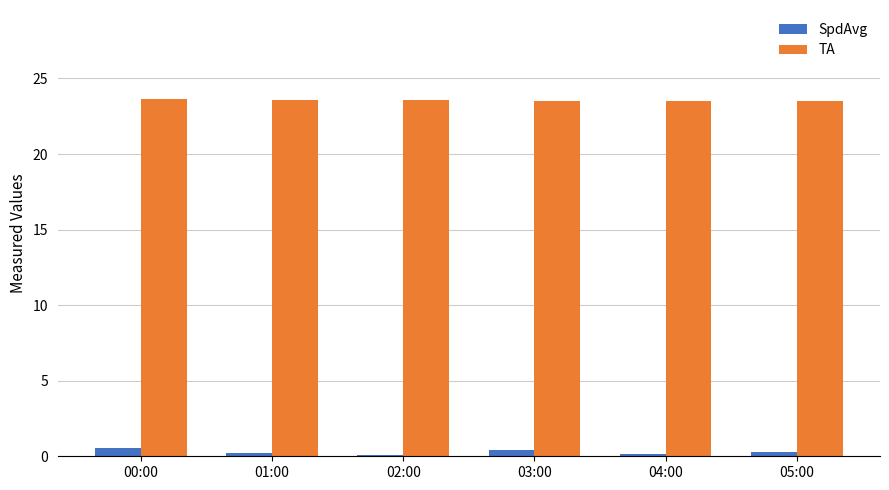

What is the total value across all series at 03:00?

24.0